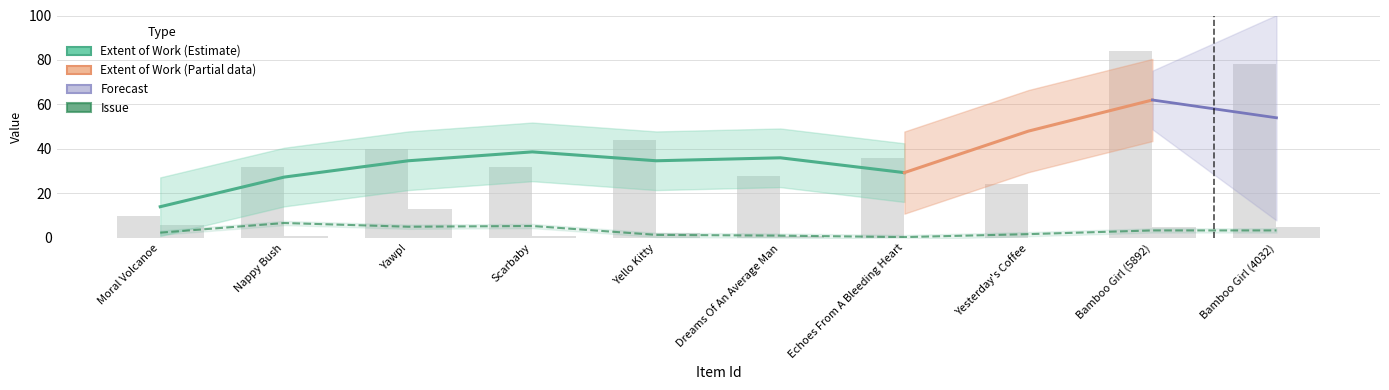

True or false: Extent of Work has a value of 44 at Dreams Of An Average Man.

False